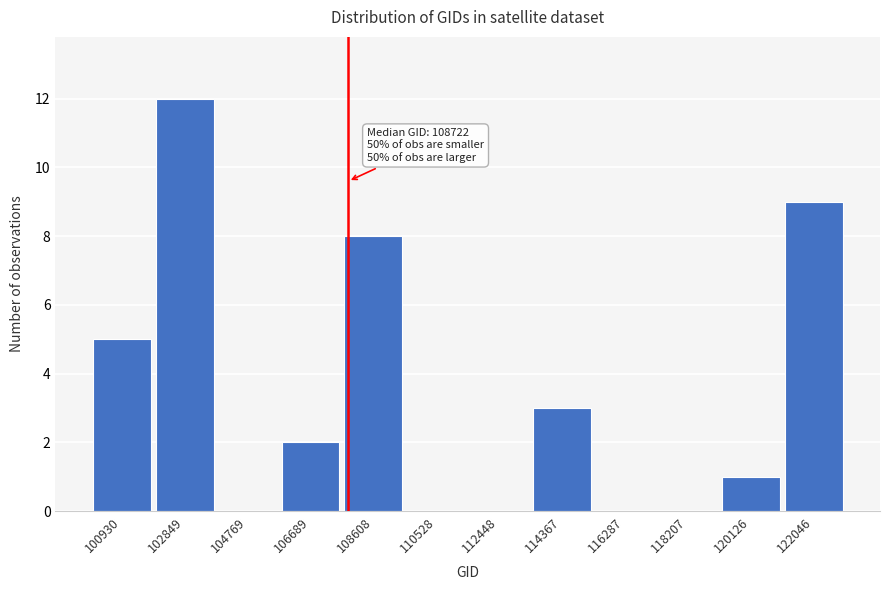

Reading right to left, what are all the values shown in this chart?

122046=9	120126=1	118207=0	116287=0	114367=3	112448=0	110528=0	108608=8	106689=2	104769=0	102849=12	100930=5